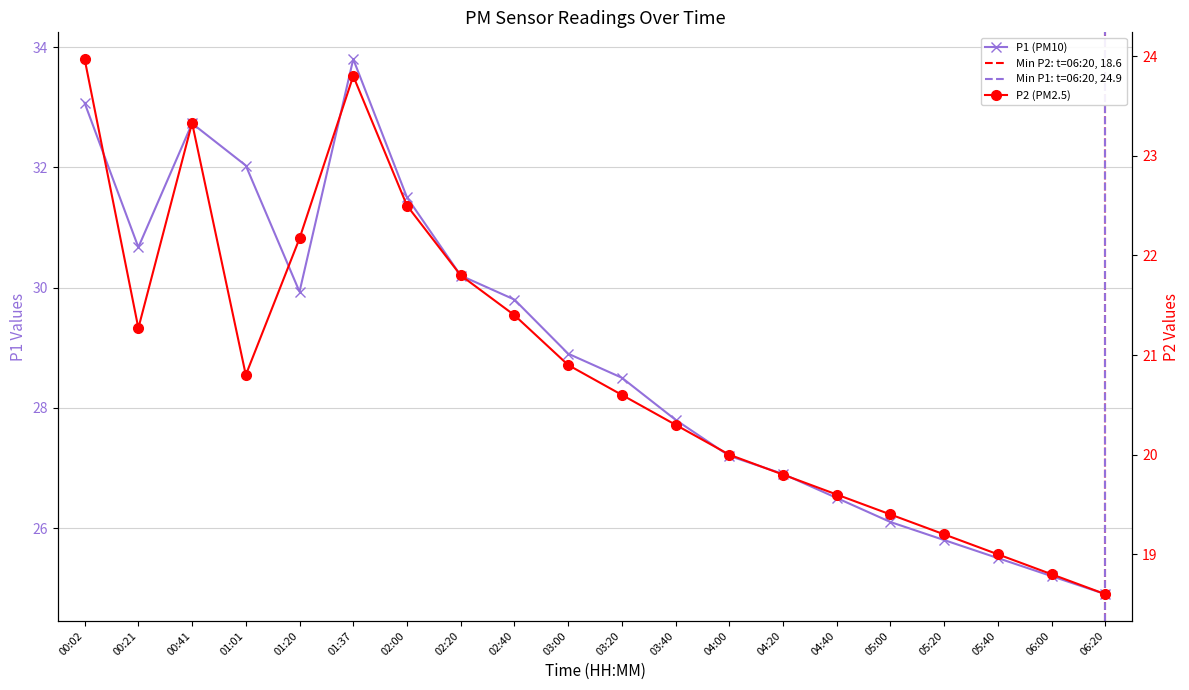

How many interior local valleys does the P2 series have?

2